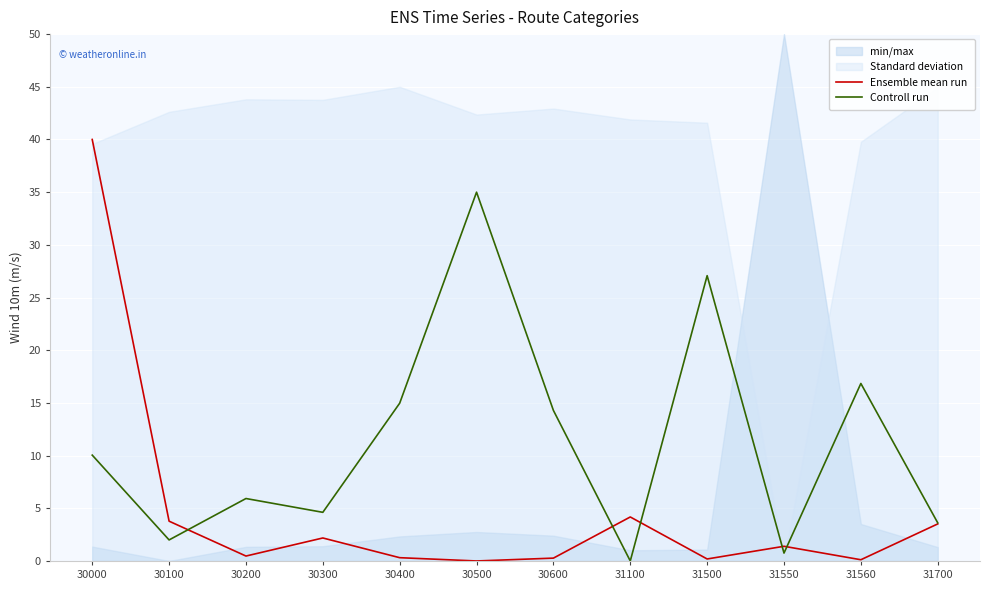

Reading left to right, transcribe all the data shown in this chart.

Ensemble mean run: 30000=40.0	30100=3.8	30200=0.5	30300=2.2	30400=0.3	30500=0.0	30600=0.3	31100=4.2	31500=0.2	31550=1.4	31560=0.1	31700=3.5
Controll run: 30000=10.0	30100=2.0	30200=5.9	30300=4.6	30400=15.0	30500=35.0	30600=14.3	31100=0.0	31500=27.1	31550=0.7	31560=16.8	31700=3.6